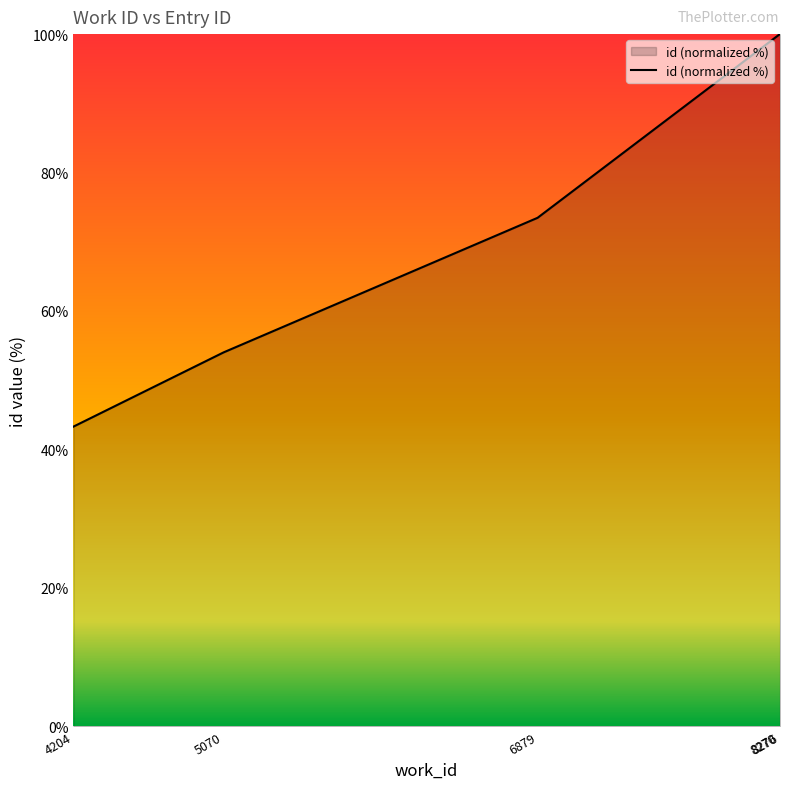

Does the chart display data point markers on the line(s)?

No